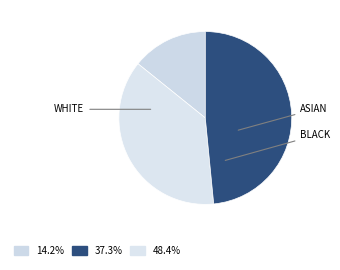

How many slices are in this pie chart?

3